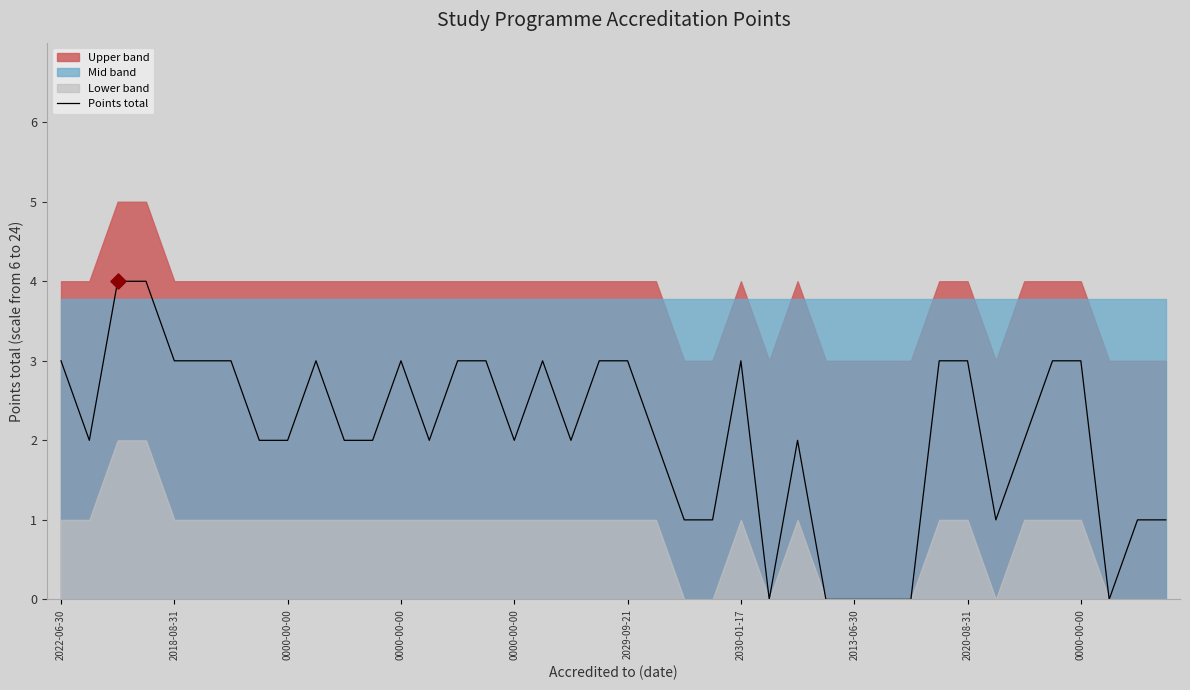

What is the ratio of the value at 16 to the value at 14?

0.7